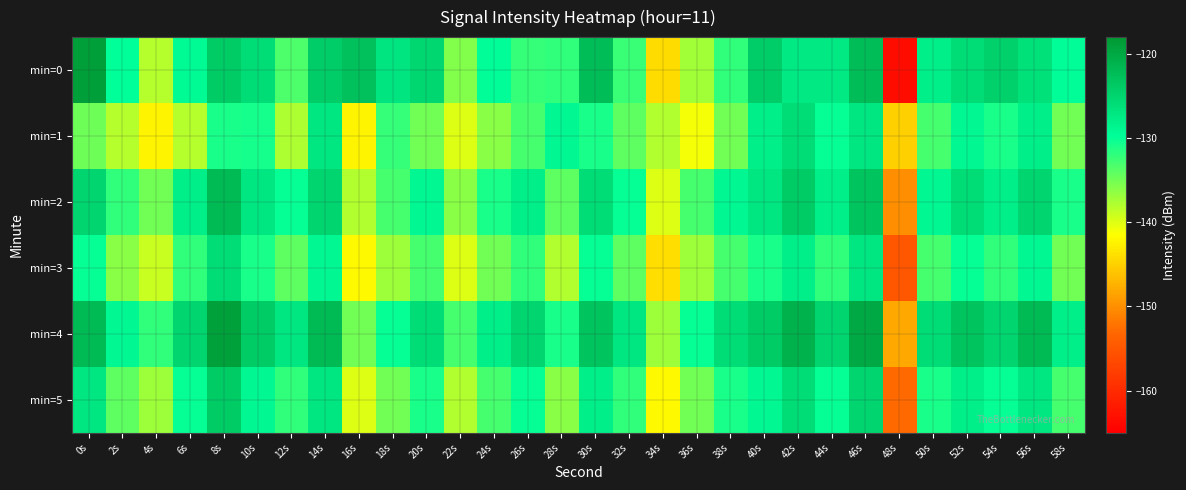

Rank the series at 56s from lowest to highest value.

min=3, min=1, min=5, min=0, min=2, min=4